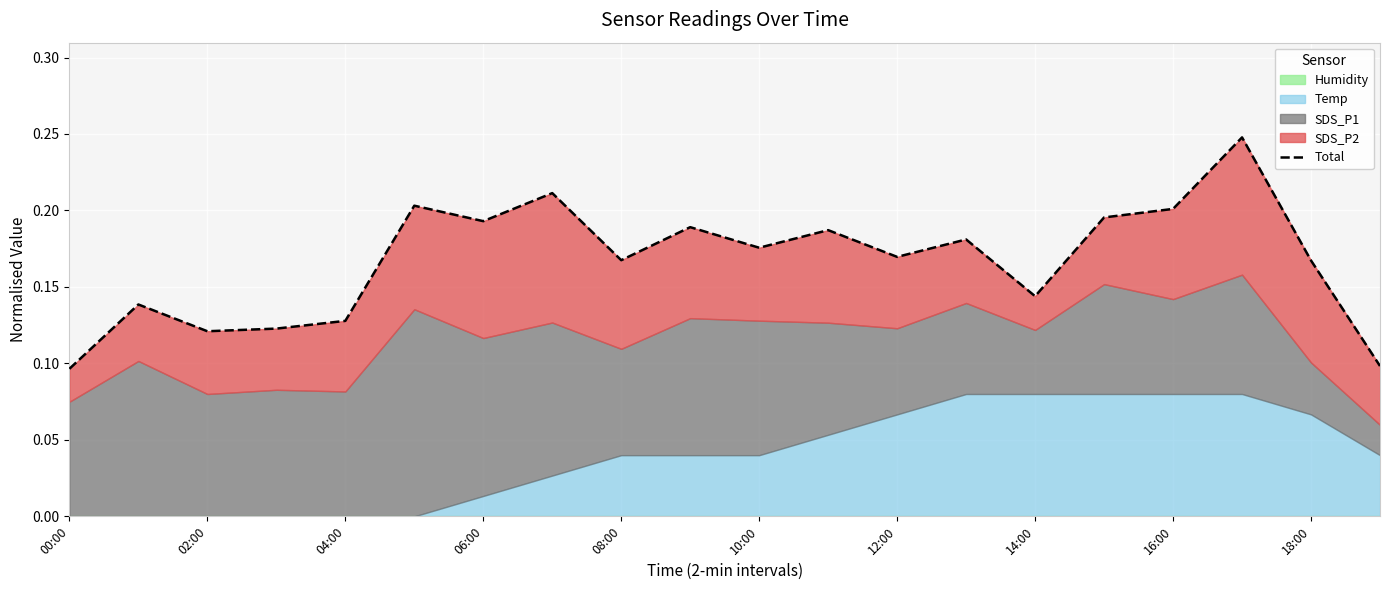

What is the difference between the second highest and minimum values?

0.1